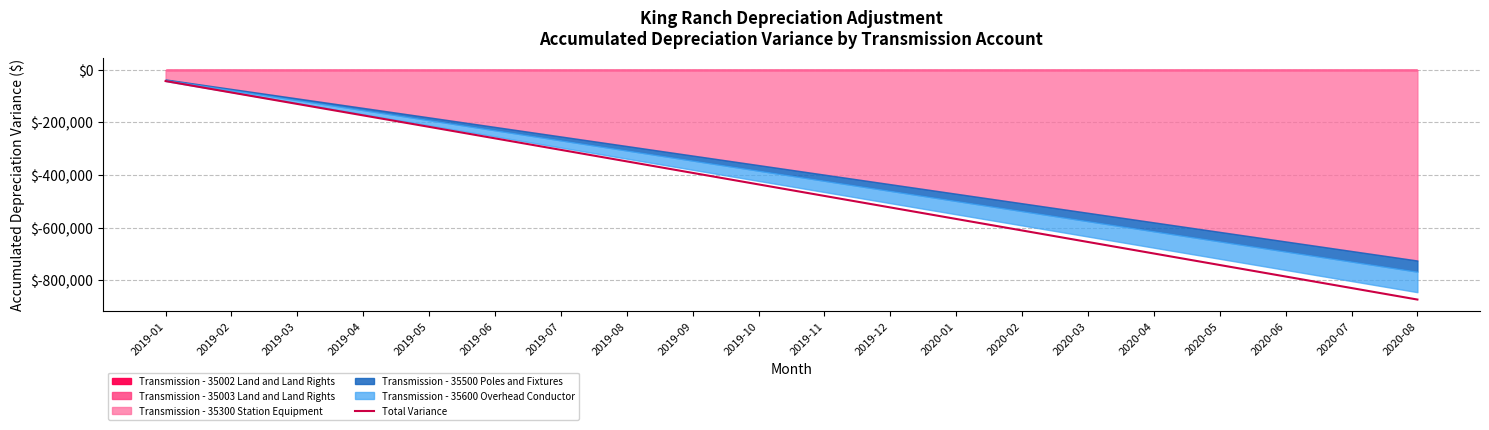

True or false: the data shows -423812.8 at 2019-07.

False